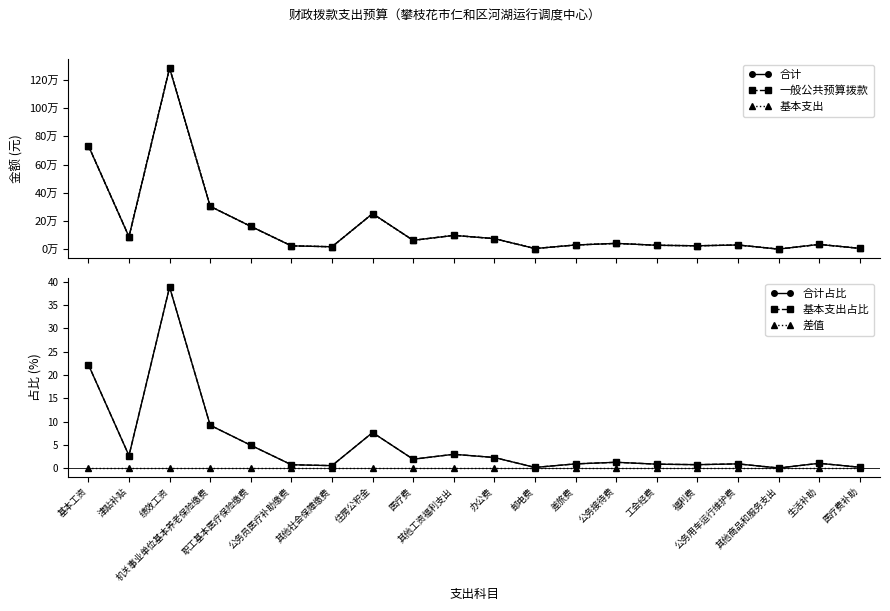

At how many categories does at least one series exceed 1261131?

1